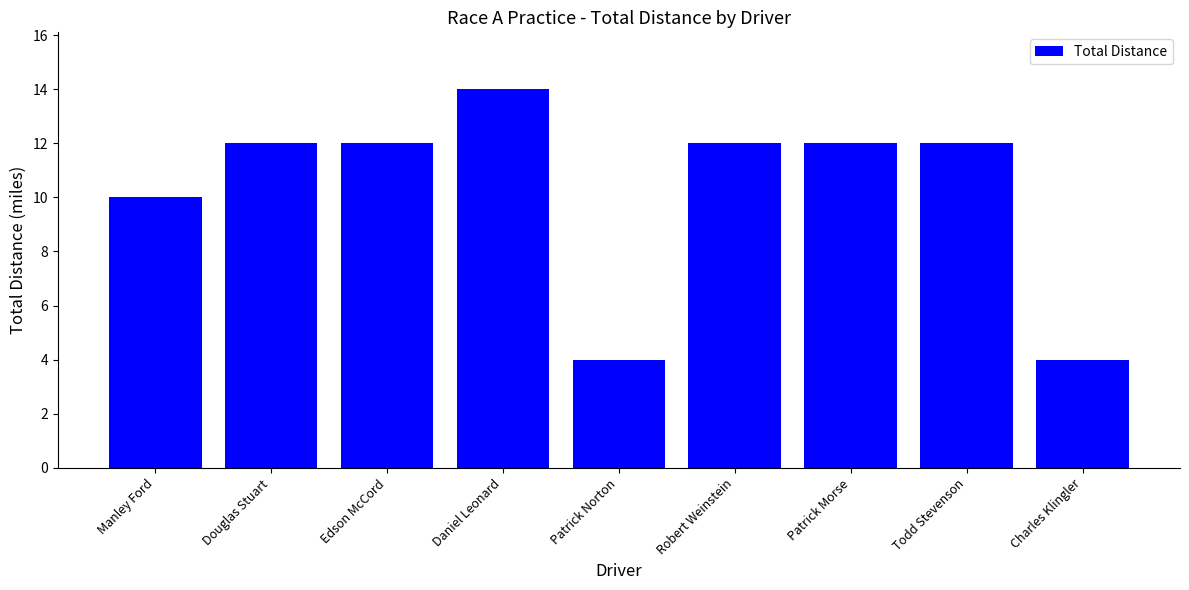

Are the bars horizontal?

No